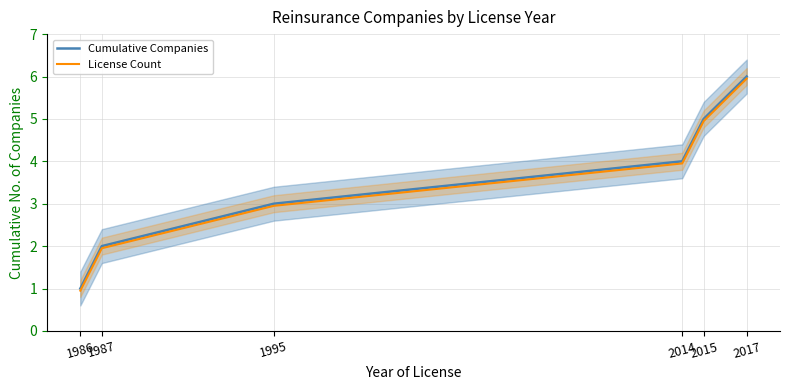

At which label is License Count closest to 3?

1995